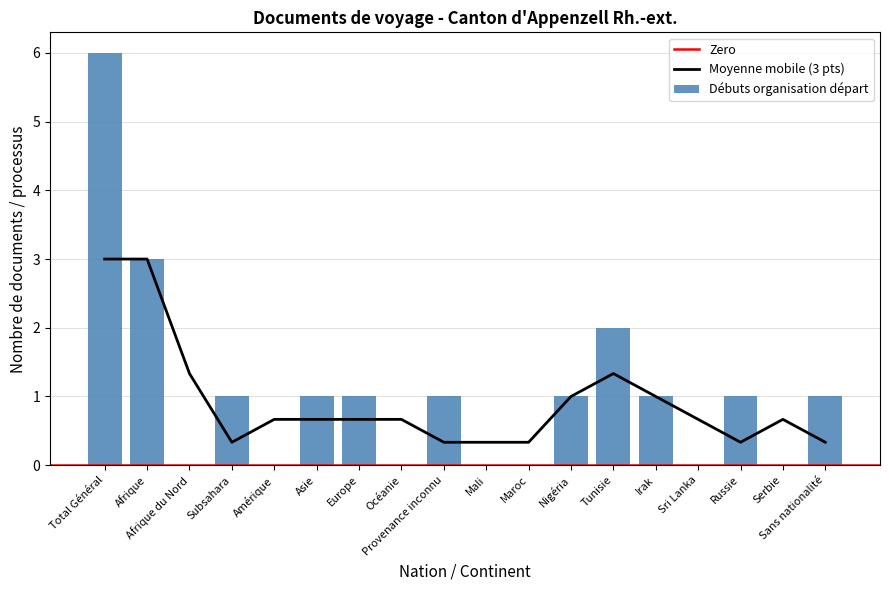

The value of Moyenne mobile (3 pts) at Total Général is 3.0. True or false?

True